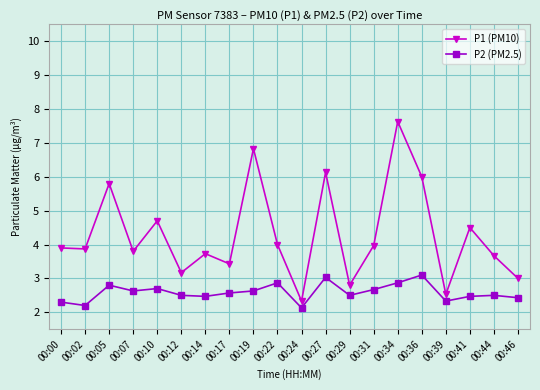

The P2 (PM2.5) series shows 2.7 at 00:31. True or false?

True